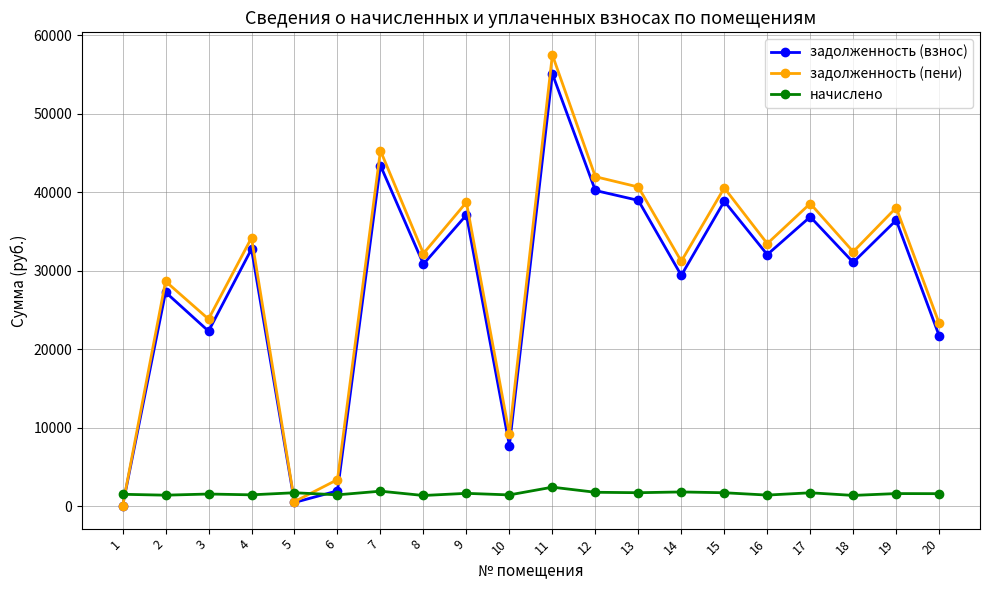

Count the number of categories in the chart.

20